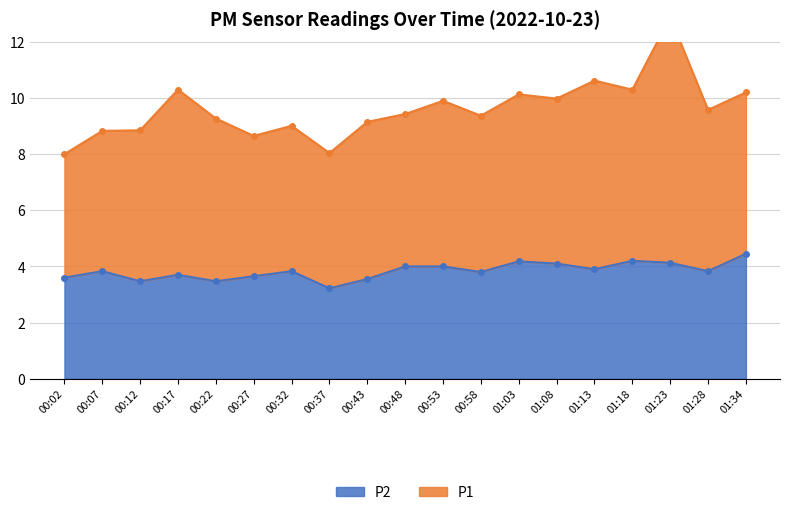

Rank the categories by value from highest to lowest.

01:34, 01:18, 01:03, 01:23, 01:08, 00:48, 00:53, 01:13, 00:07, 00:32, 01:28, 00:58, 00:17, 00:27, 00:02, 00:43, 00:12, 00:22, 00:37